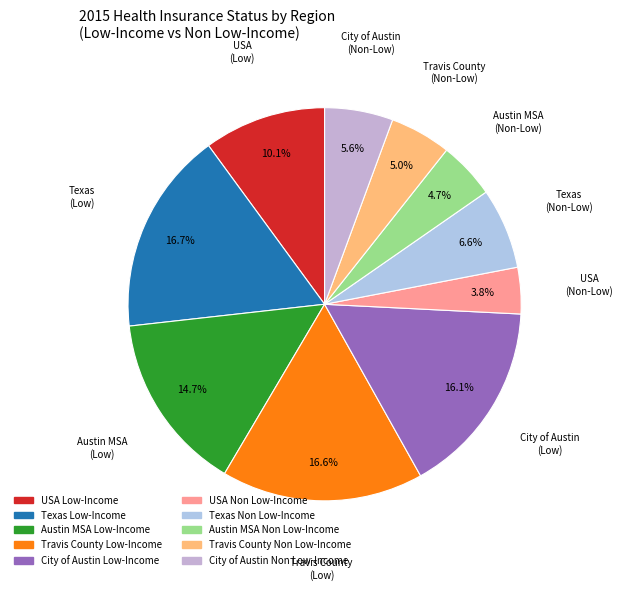

How many segments does this pie chart have?

10